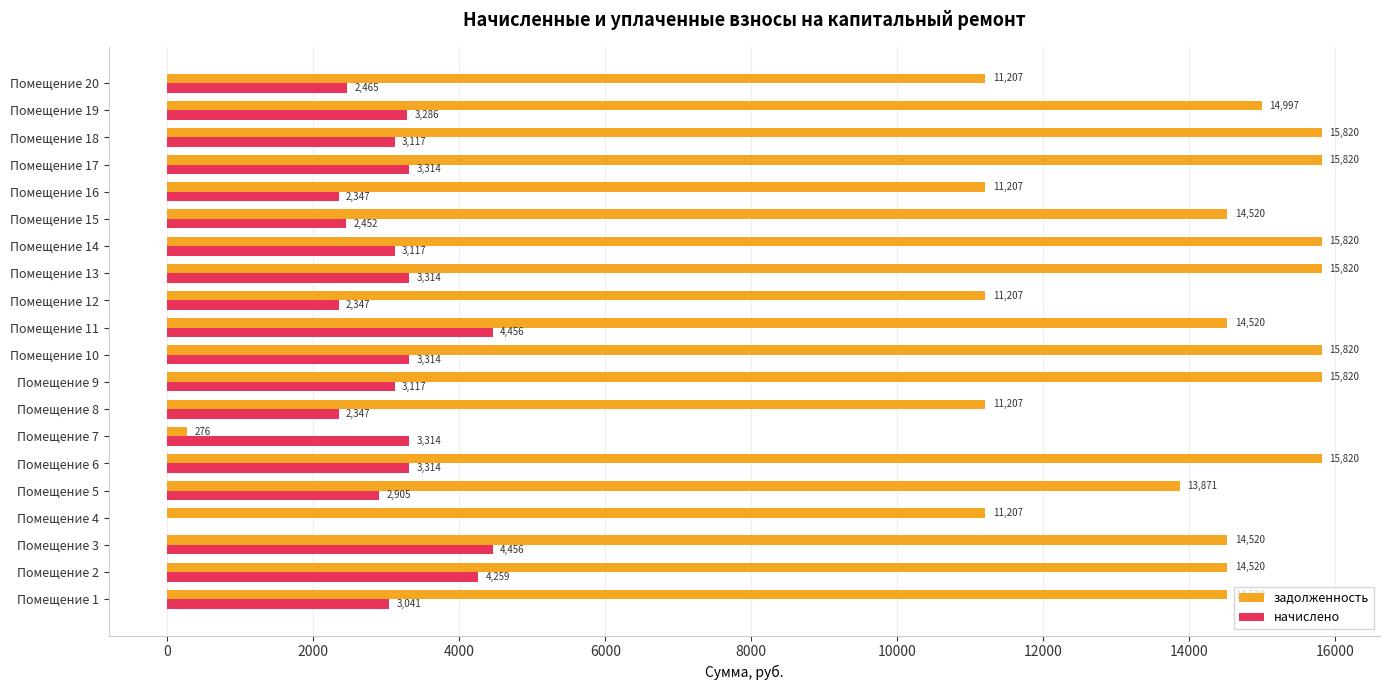

What is the greatest value displayed?

15819.7